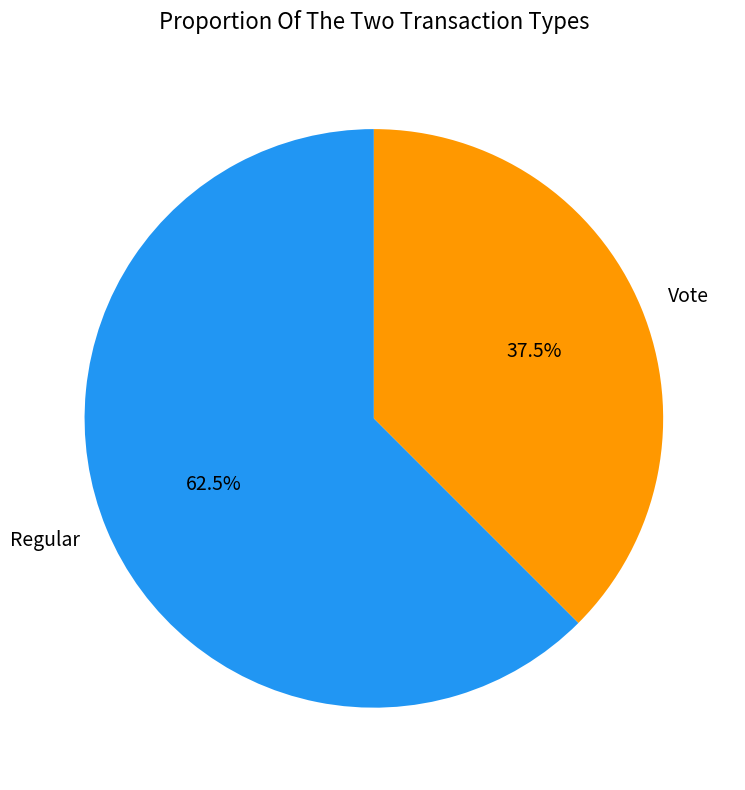

Count the number of slices in the pie.

2